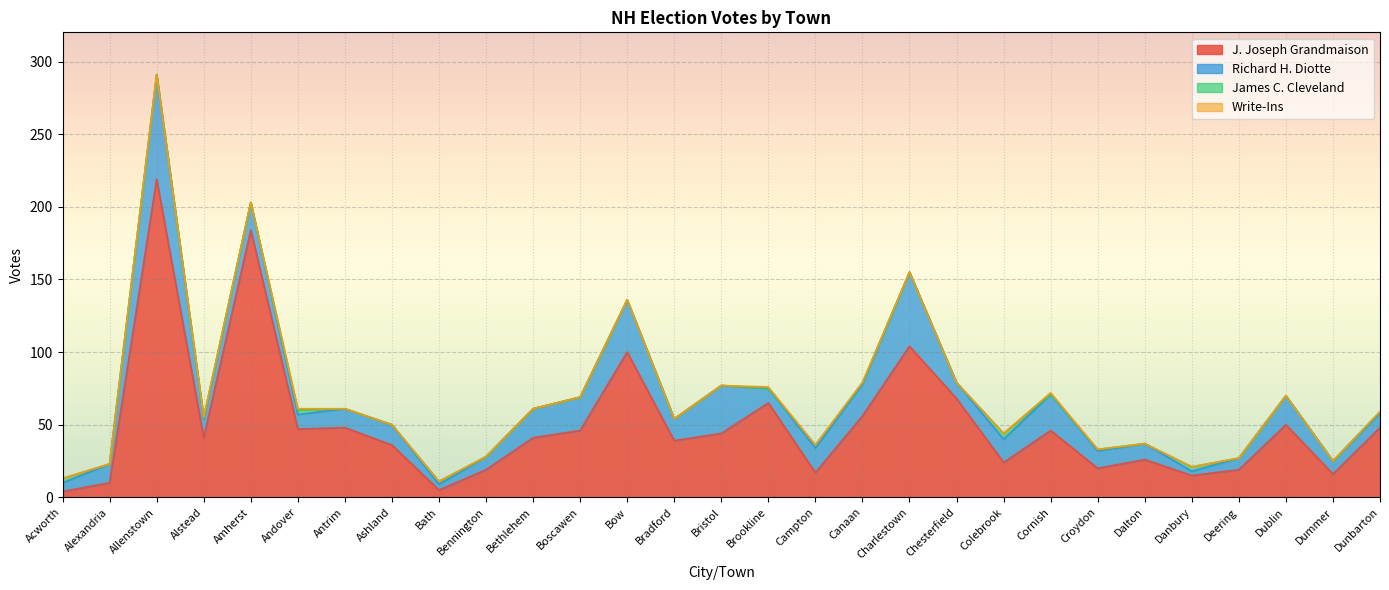

At which category is the sum across all series the highest?

Allenstown